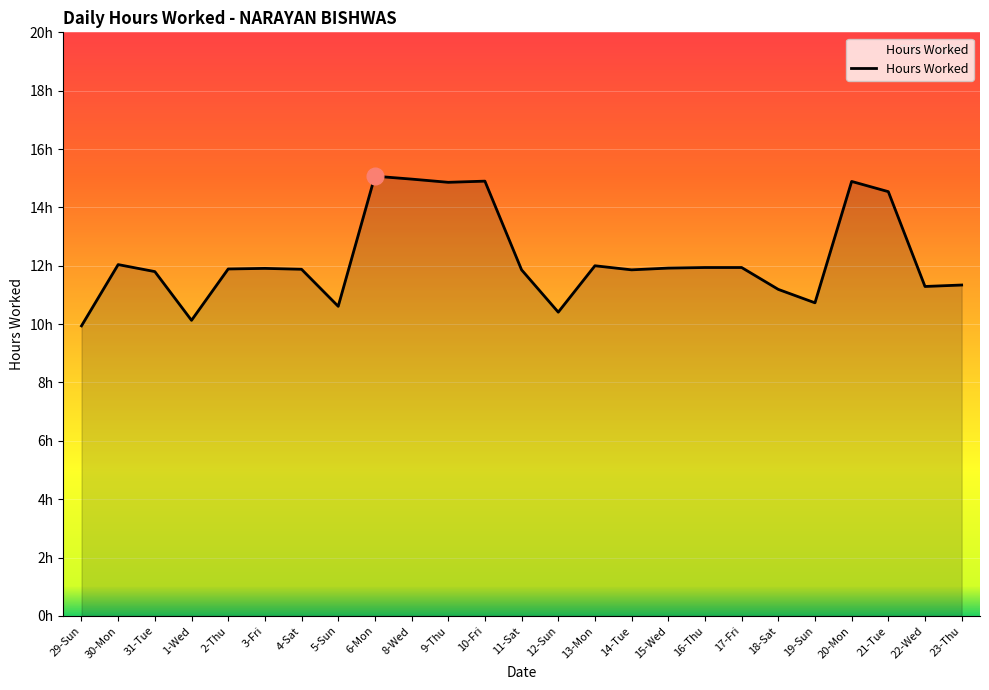

What position from the right is 18-Sat?

6